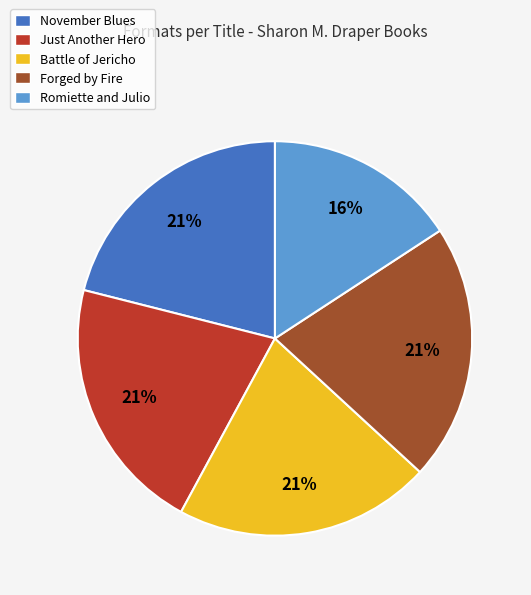

Is it true that November Blues is 10% of the pie?

False